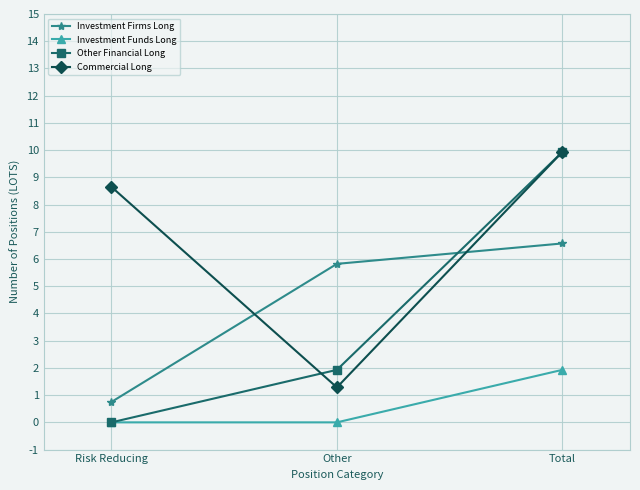

What are all the series names shown in the legend?

Investment Firms Long, Investment Funds Long, Other Financial Long, Commercial Long